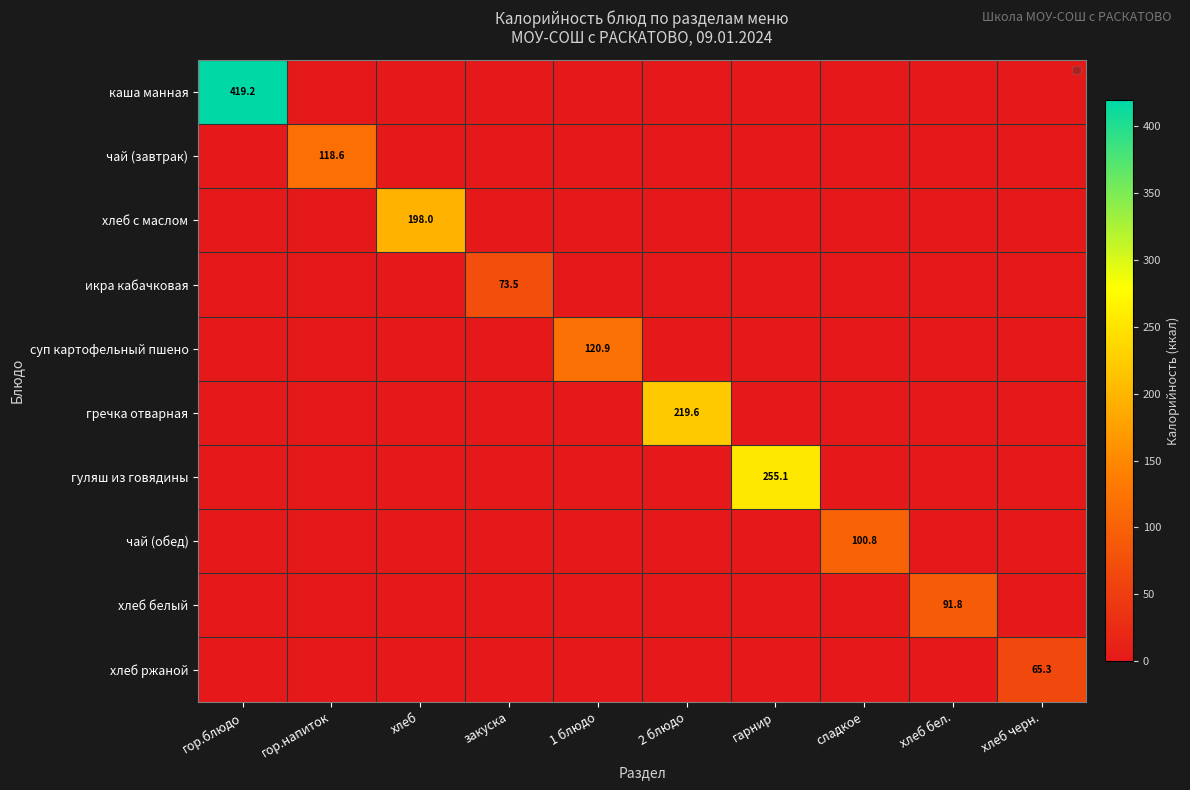

True or false: хлеб белый has a value of 91.8 at хлеб бел..

True